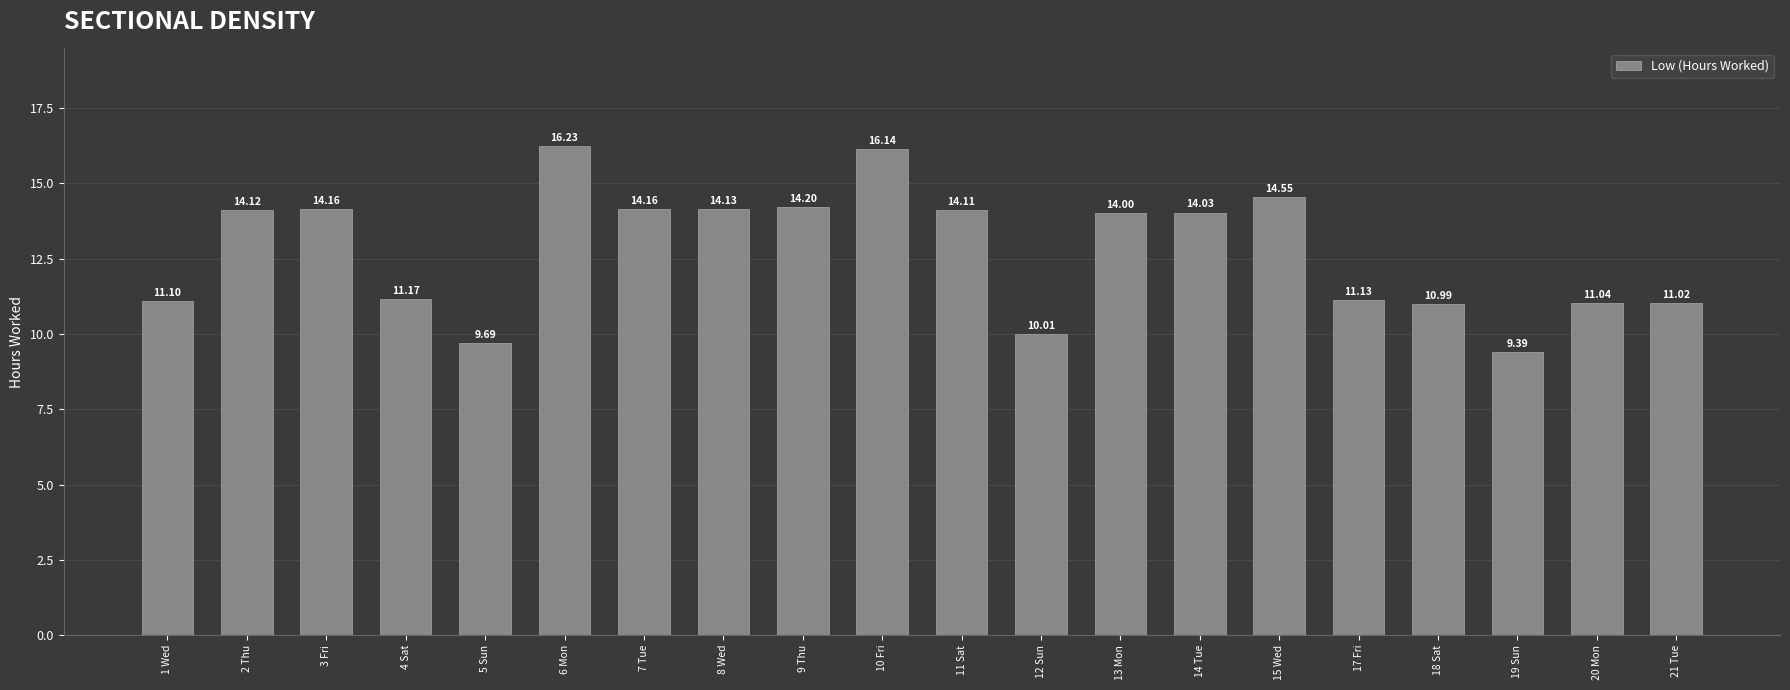

Is it true that the value at 14 Tue is 6.8?

False